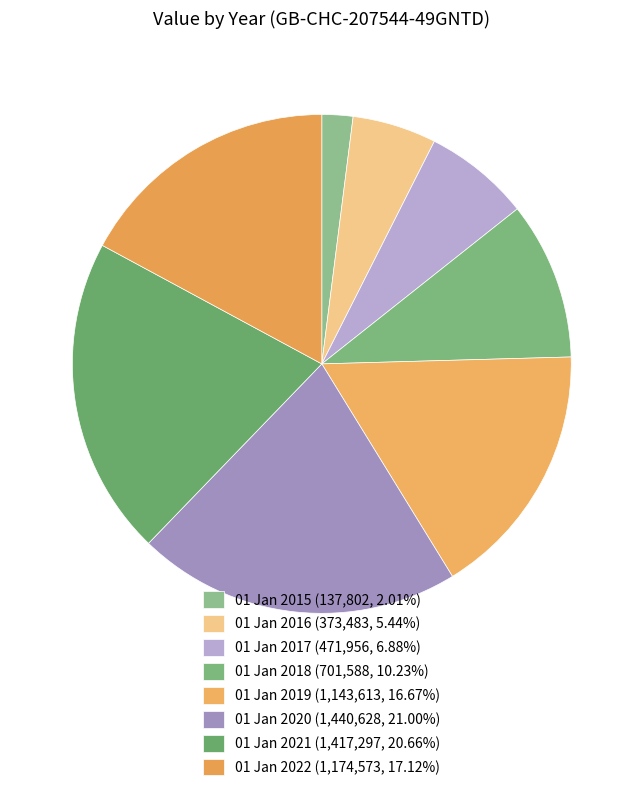

How many segments does this pie chart have?

8